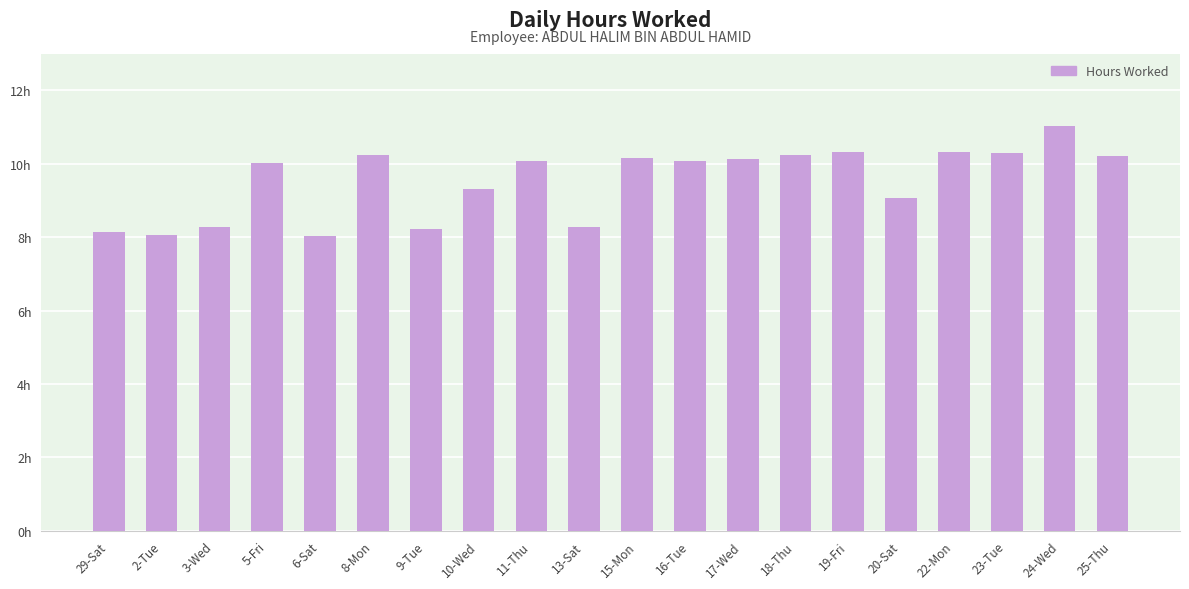

Approximately how many times larger is the value at 13-Sat compared to 9-Tue?

1.0